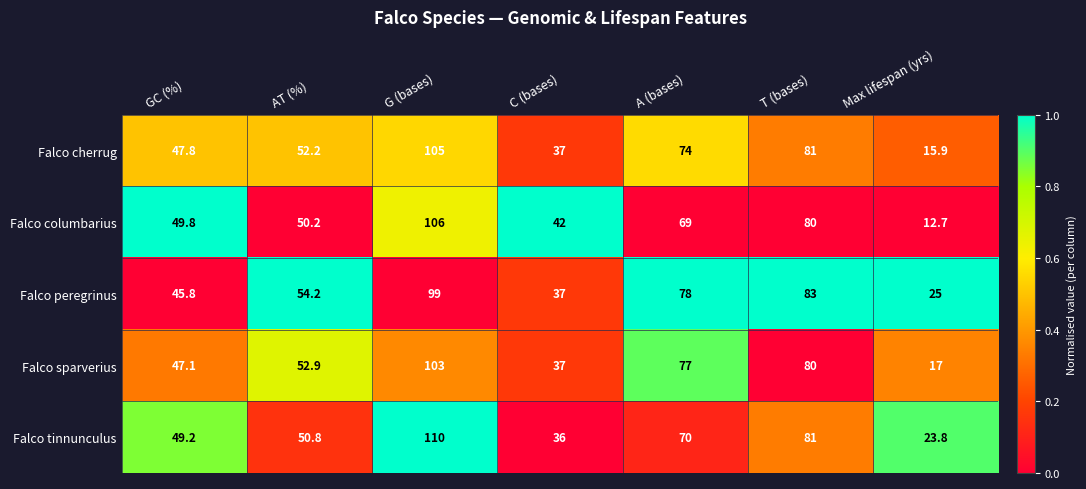

What is the average value of the Falco cherrug series?

59.0